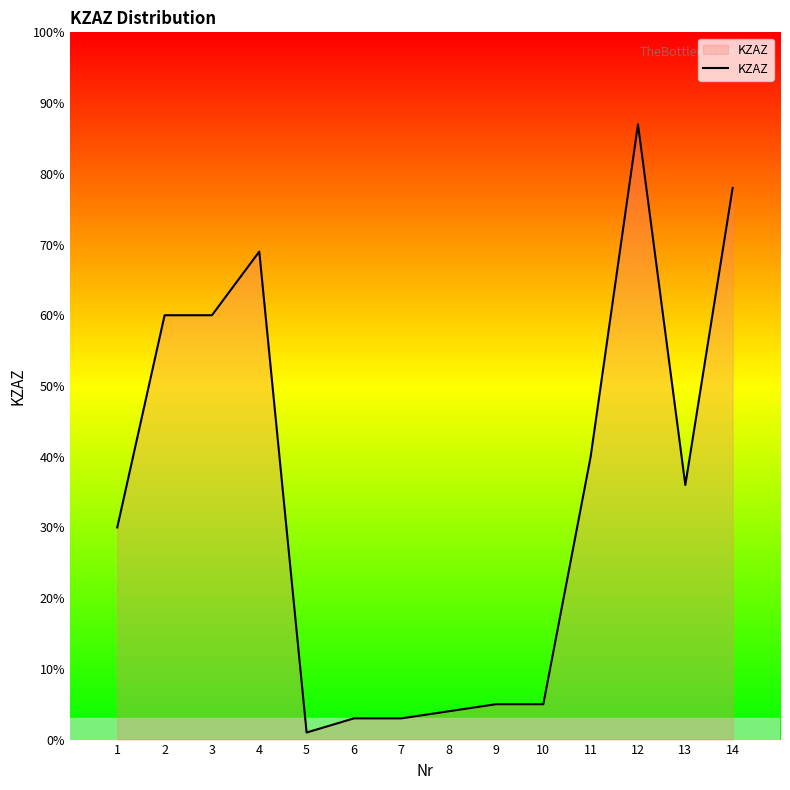

What is the ratio of the value at 11 to the value at 6?

13.3